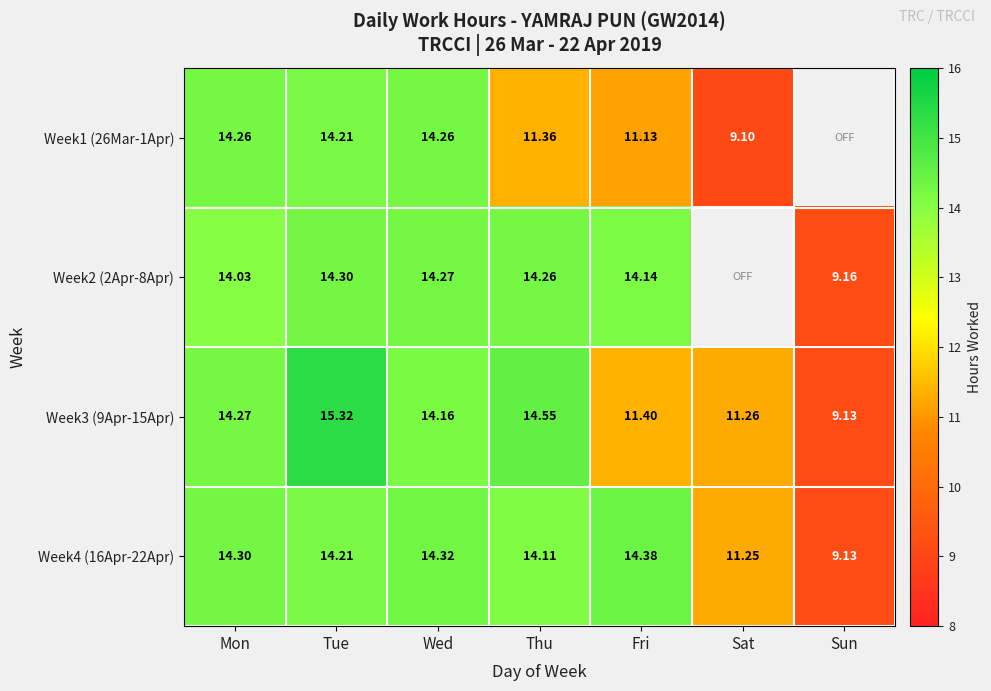

List the labels in order of Week4 (16Apr-22Apr) value, smallest first.

Sun, Sat, Thu, Tue, Mon, Wed, Fri